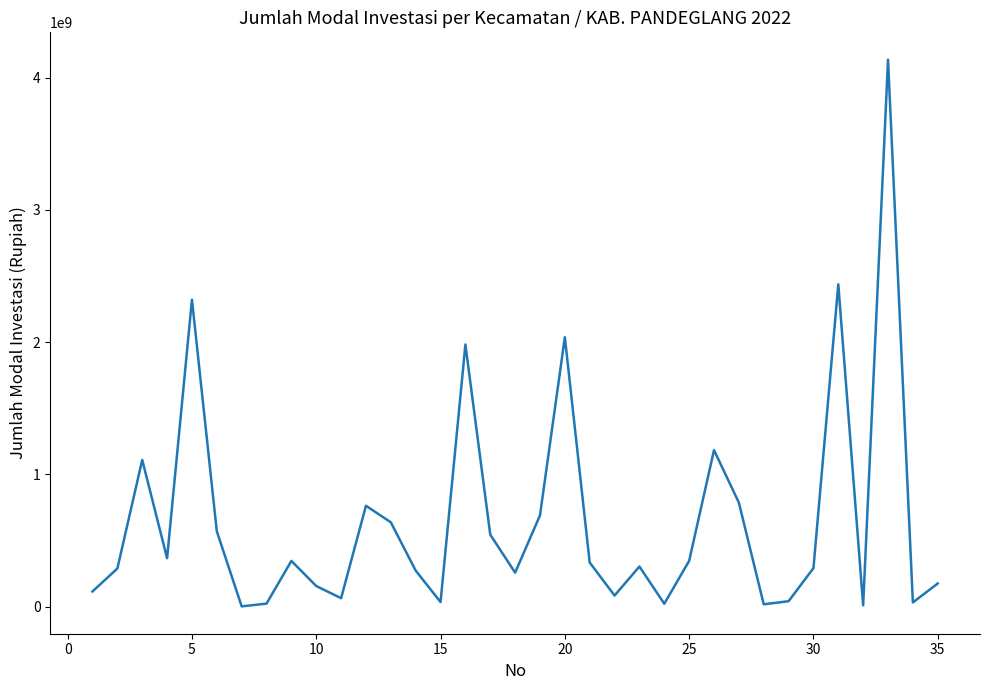

What is the difference between the maximum and minimum values?

4134000000